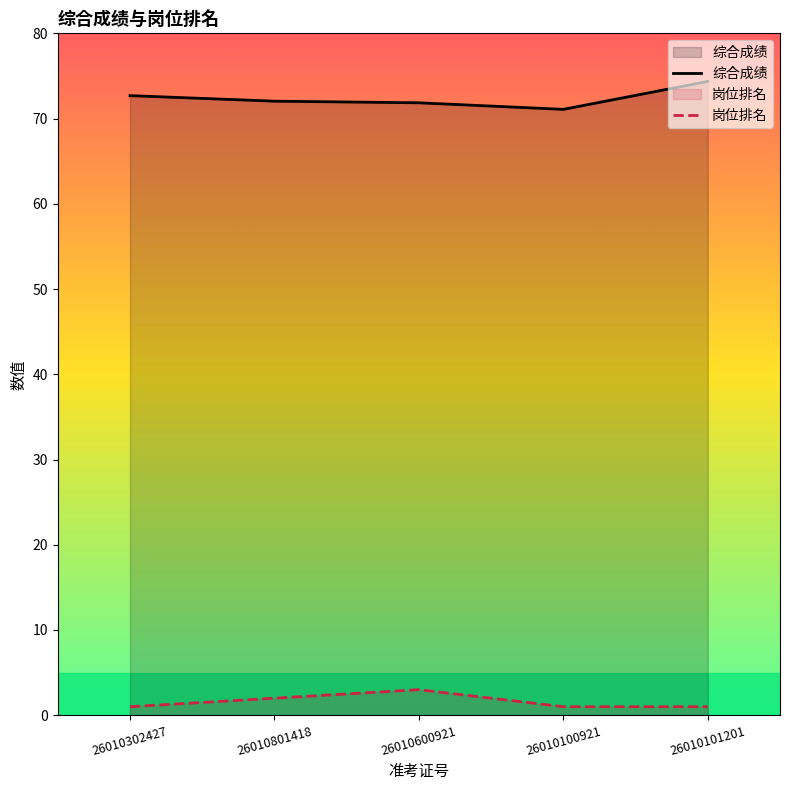

Rank the series by their average value, from highest to lowest.

综合成绩, 岗位排名